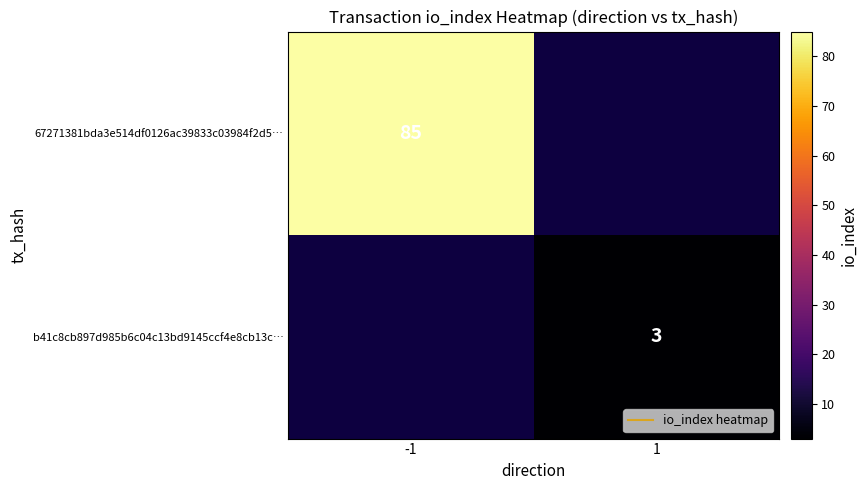

List the series in order of their overall mean, highest first.

67271381bda3e514df0126ac39833c03984f2d5…, b41c8cb897d985b6c04c13bd9145ccf4e8cb13c…